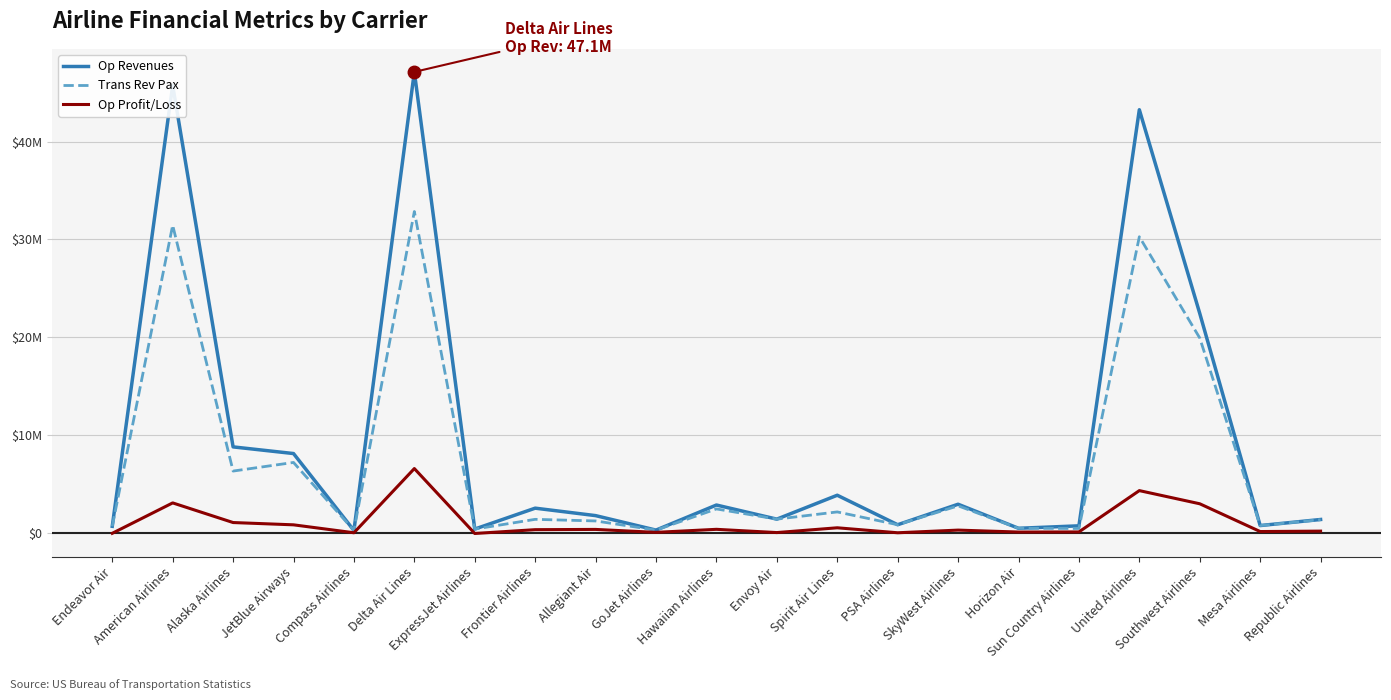

Does the chart have visible grid lines?

Yes